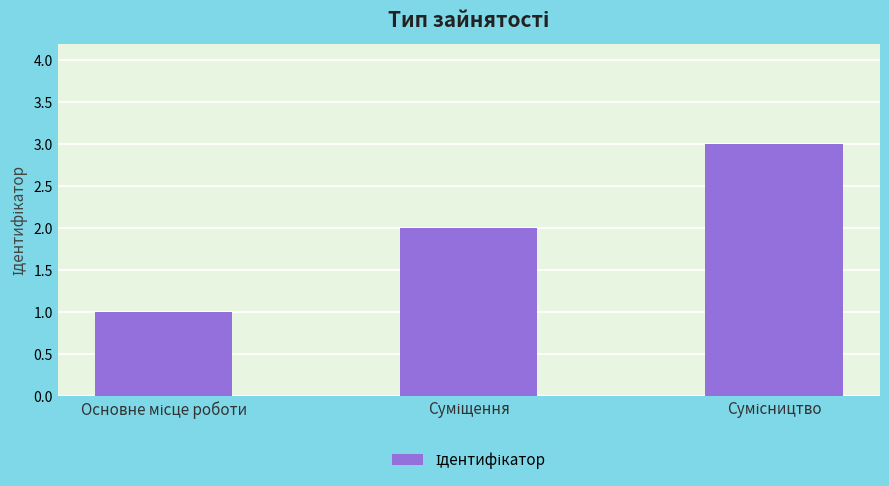

What is the greatest value displayed?

3